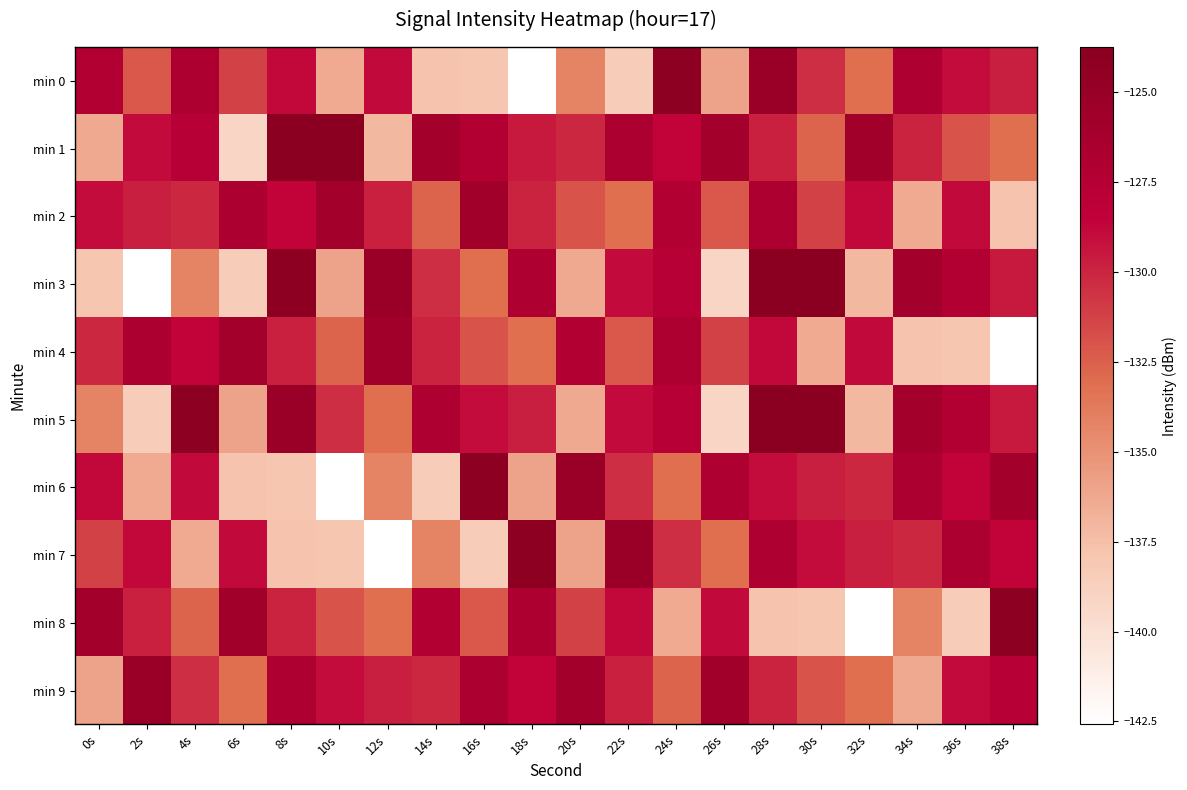

Which series changed the most between 18s and 28s?

min 0